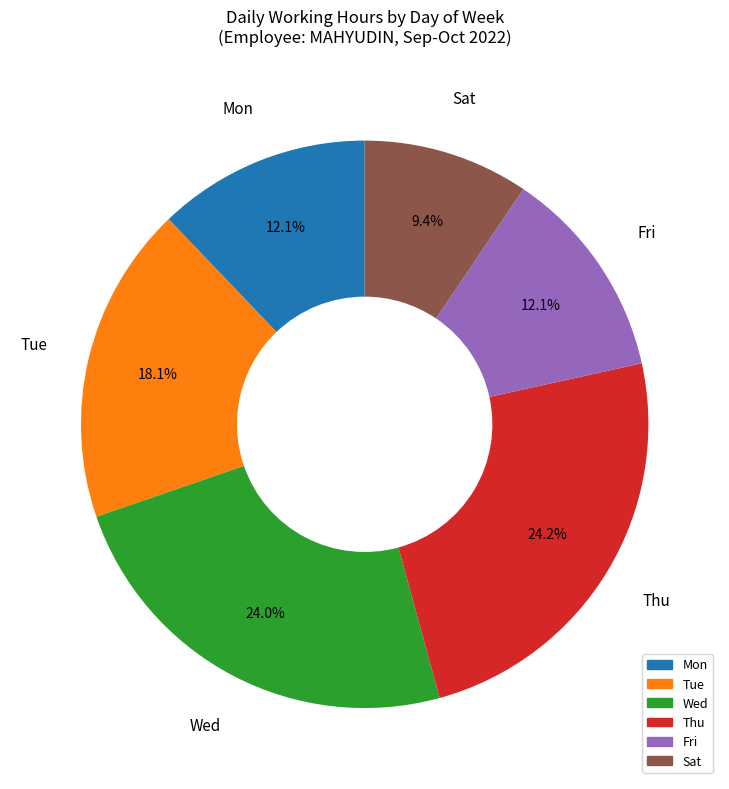

Does Mon account for over 50% of the chart?

No